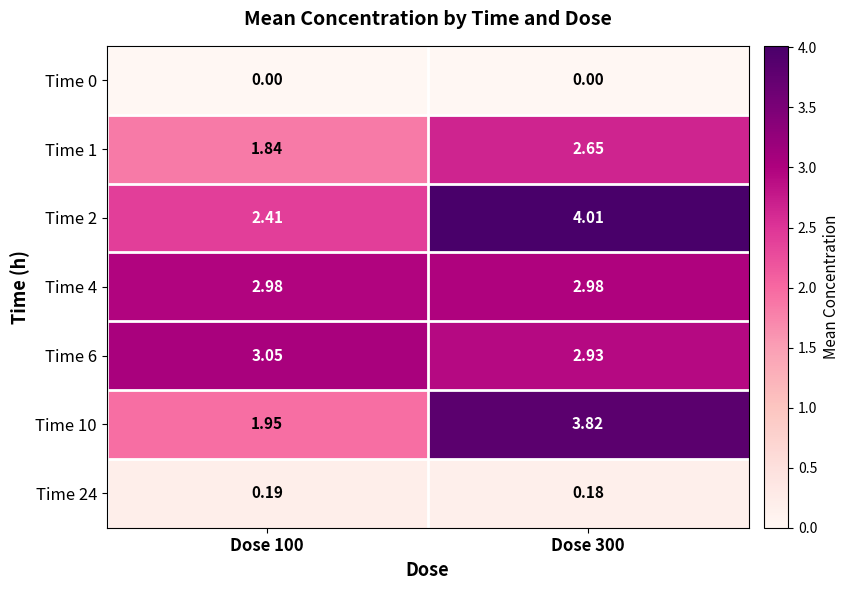

How many data points does each series have?

2